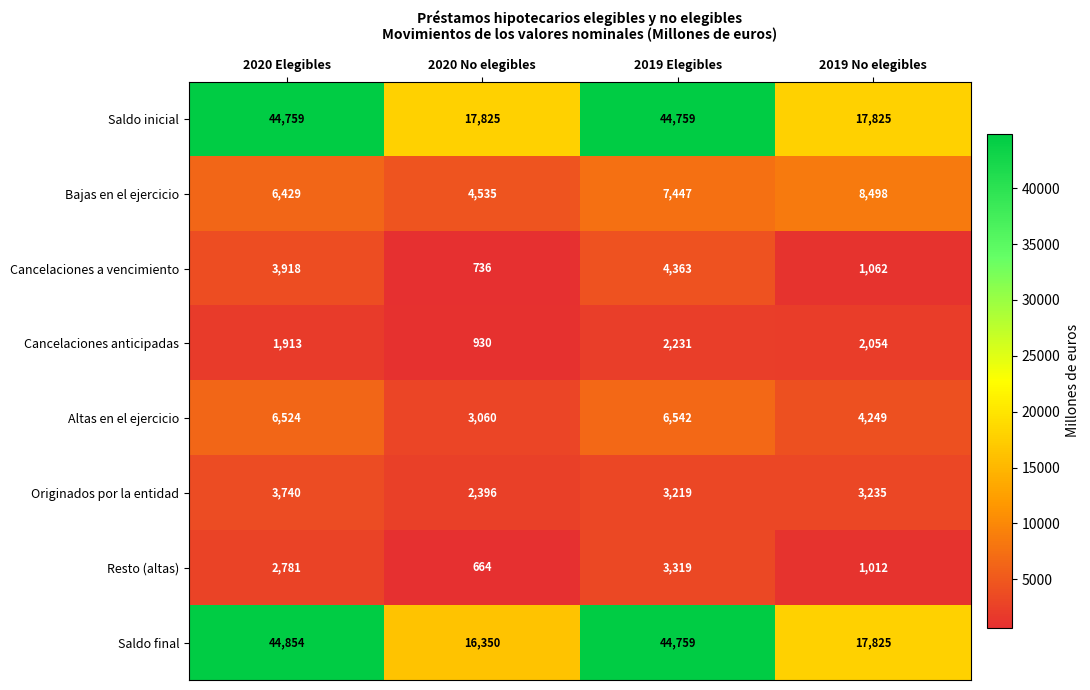

What is the difference between the Saldo final values at 2020 No elegibles and 2020 Elegibles?

28504